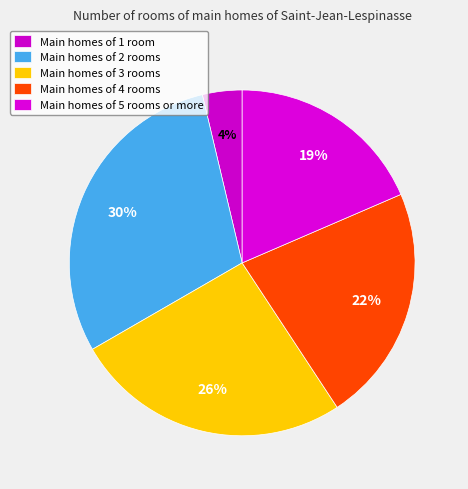

Count the number of slices in the pie.

5